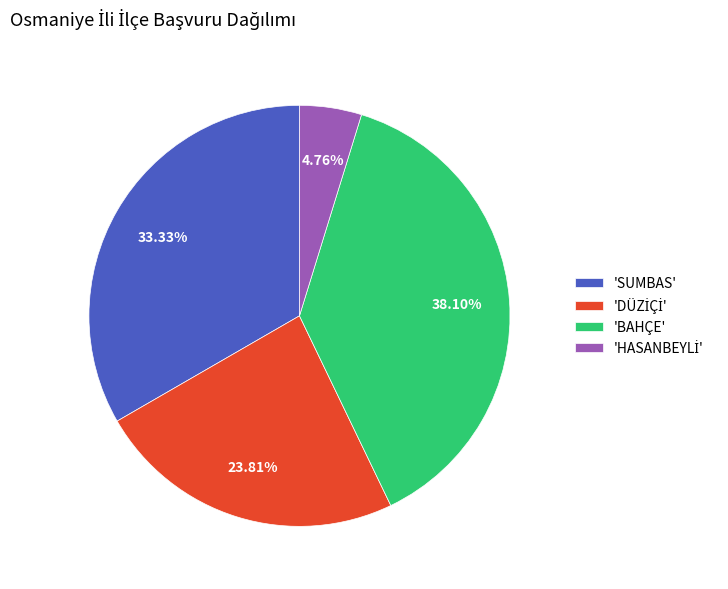

Do 'BAHÇE' and 'SUMBAS' together represent more than half of the pie?

Yes